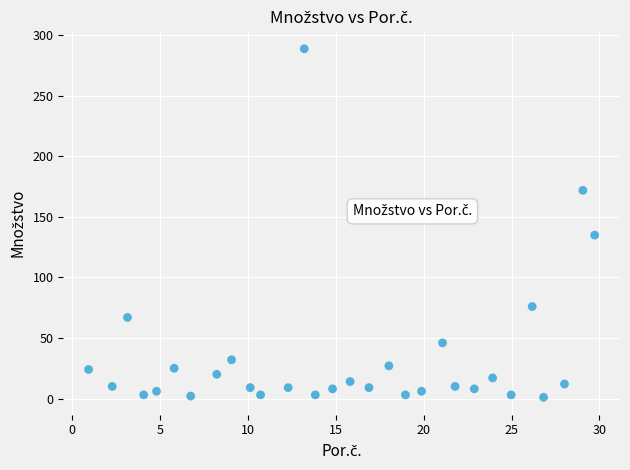

What is the range of Y values (max minus min)?

288